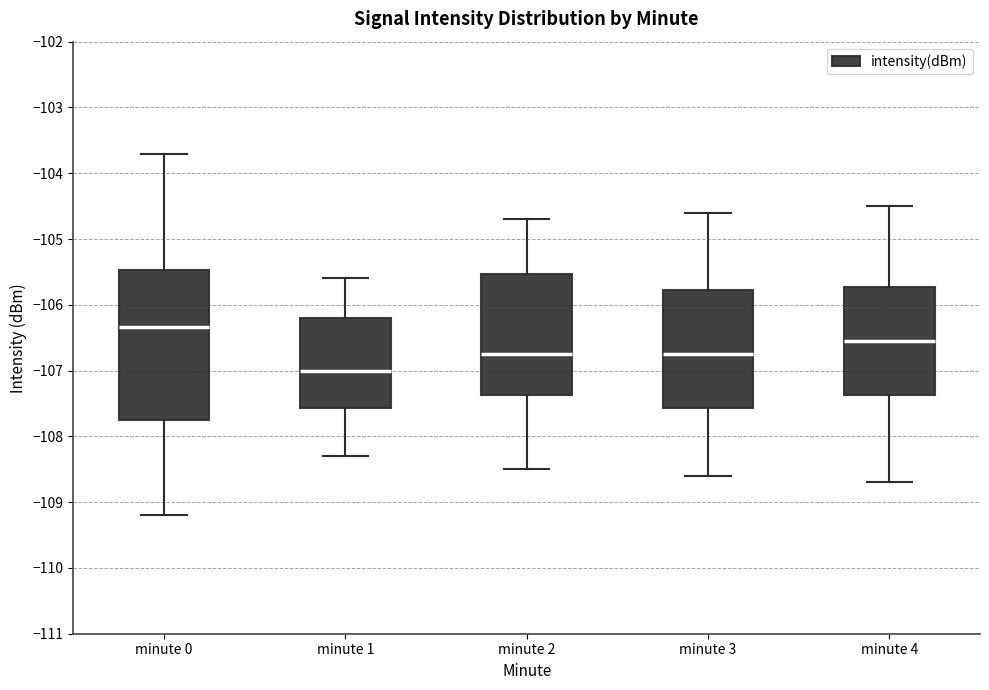

Where does the upper whisker of the box for minute 2 end on the y-axis? The values are not printed on the chart, so give them approximately, as read against the axis.

-104.7